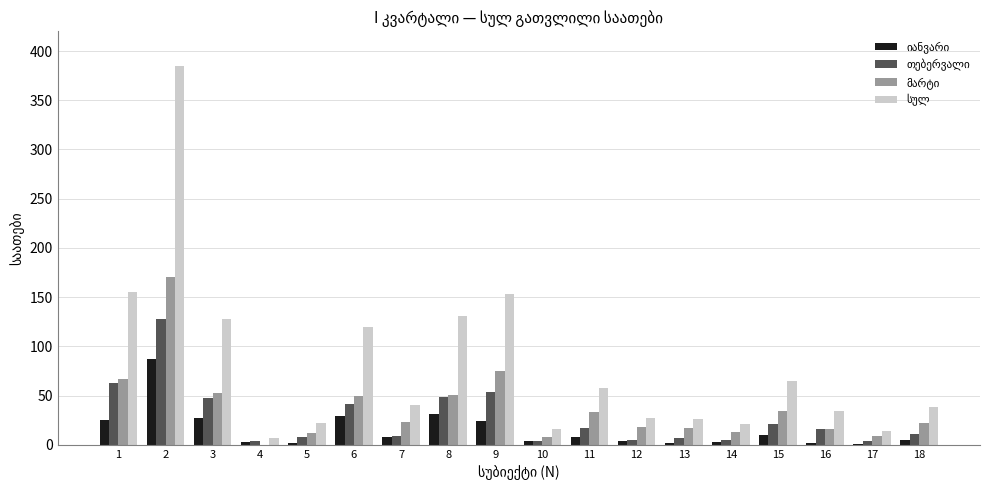

What value does the თებერვალი series have at 2?

128